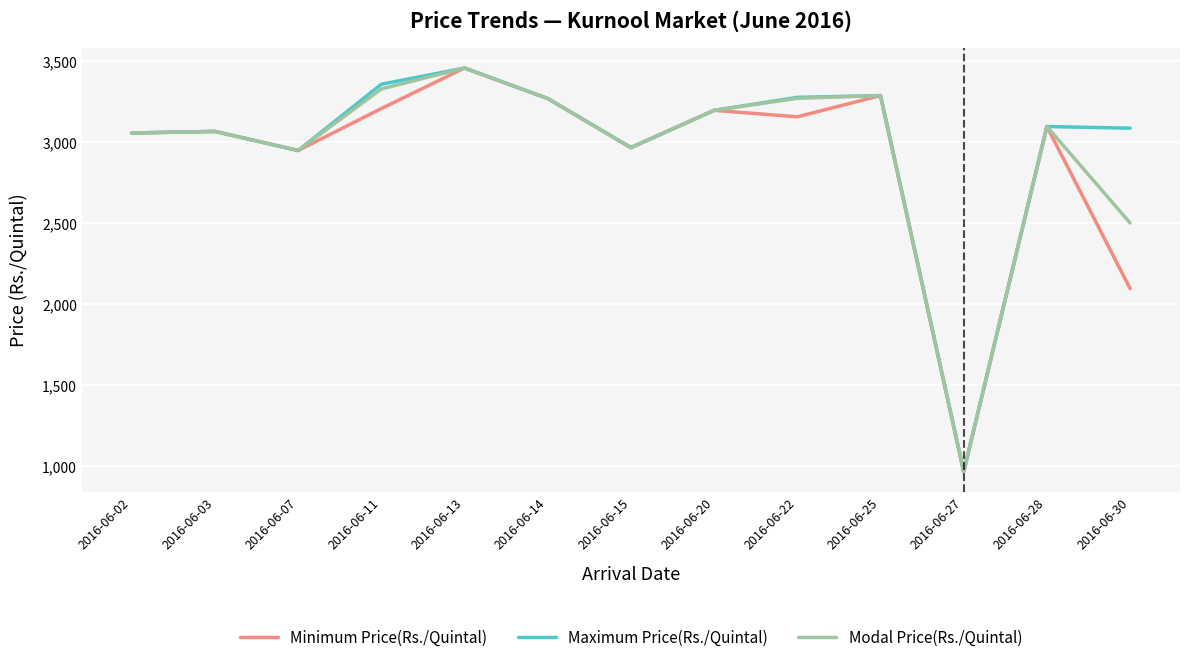

How many lines are shown in the chart?

3